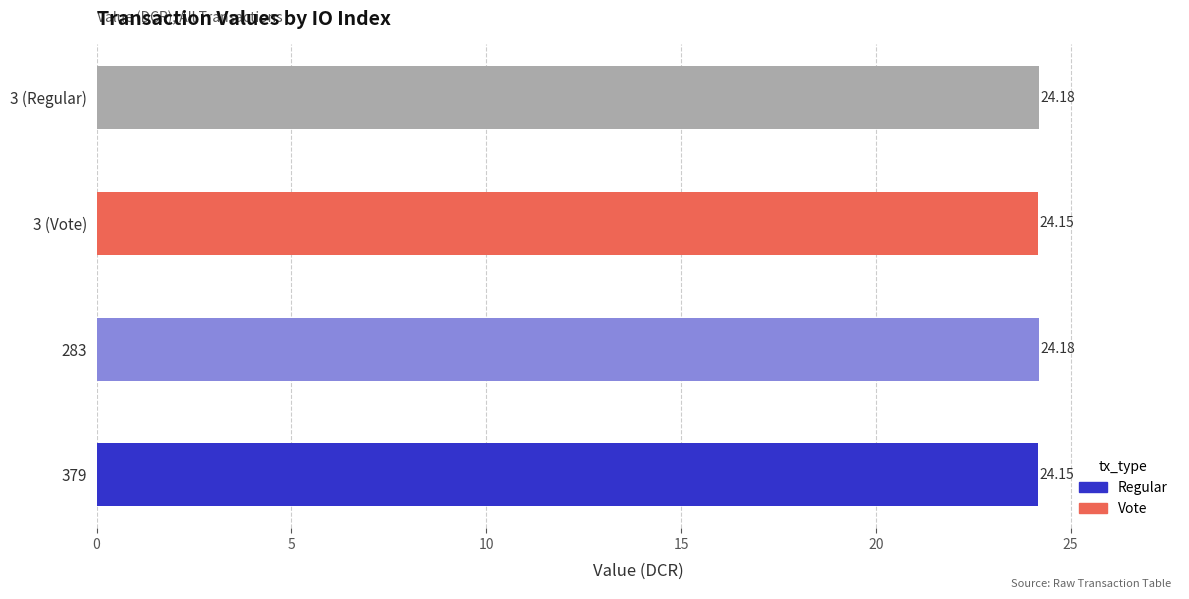

How many bars are there in total?

4